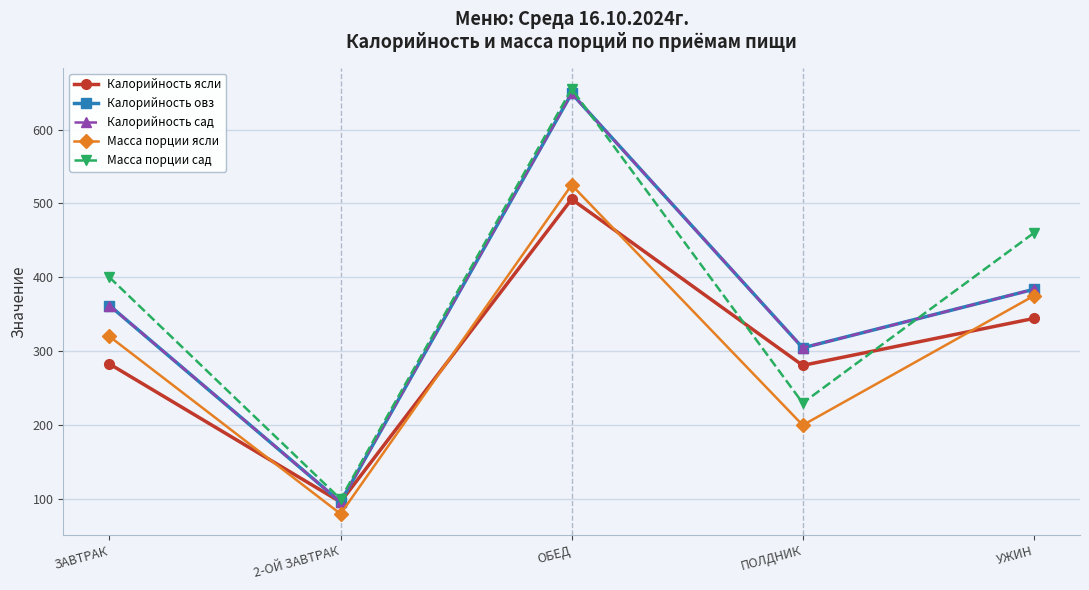

Rank the categories by Калорийность овз value from lowest to highest.

2-ОЙ ЗАВТРАК, ПОЛДНИК, ЗАВТРАК, УЖИН, ОБЕД